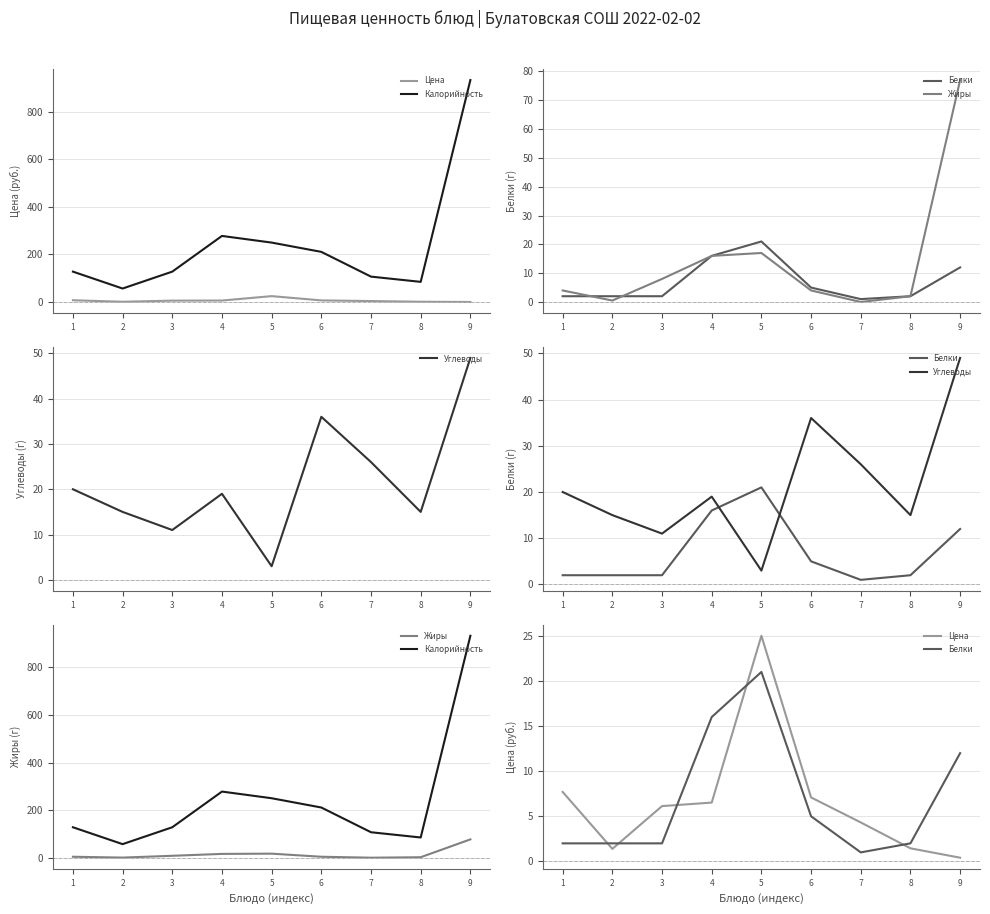

True or false: Жиры and Цена cross at least once.

True